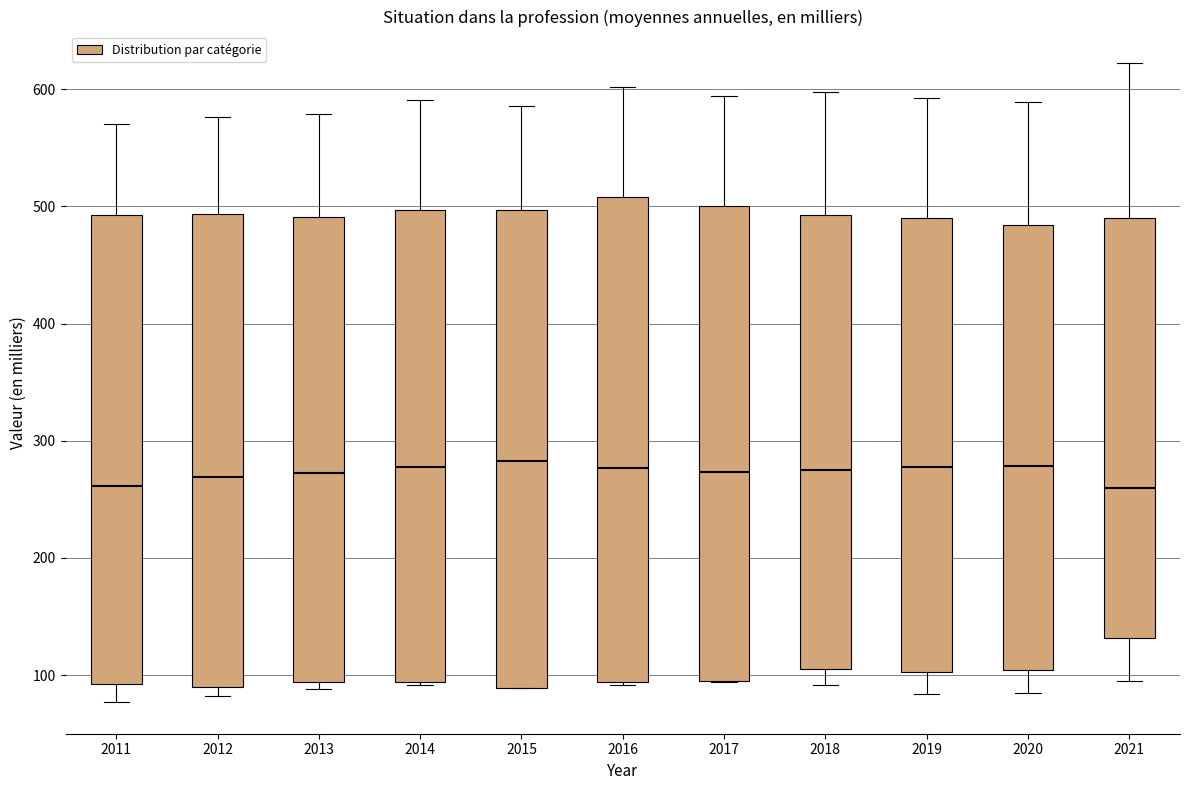

Reading left to right, read every box against the y-axis: the position of its median line, the range the box covers, and the ends of its whiskers. The values are not printed on the chart, so give them approximately, as read against the axis.

2011: median 260, box 90 to 490, whiskers 80 to 570
2012: median 270, box 90 to 490, whiskers 80 to 580
2013: median 270, box 90 to 490, whiskers 90 (just below the box's lower edge) to 580
2014: median 280, box 90 to 500, whiskers 90 to 590
2015: median 280, box 90 to 500, whiskers 90 to 590
2016: median 280, box 90 to 510, whiskers 90 to 600
2017: median 270, box 90 to 500, whiskers 90 to 590
2018: median 270, box 110 to 490, whiskers 90 to 600
2019: median 280, box 100 to 490, whiskers 80 to 590
2020: median 280, box 100 to 480, whiskers 80 to 590
2021: median 260, box 130 to 490, whiskers 90 to 620